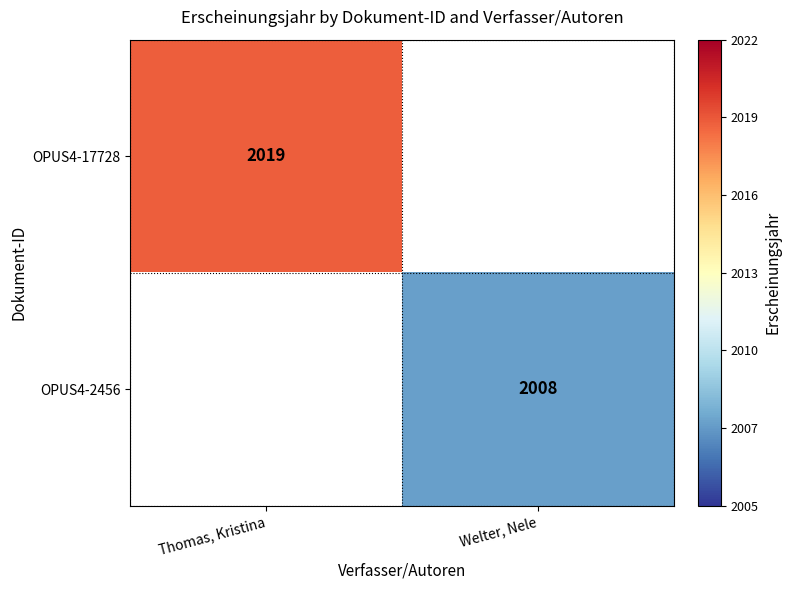

At which category does the chart reach its minimum across all series?

Welter, Nele